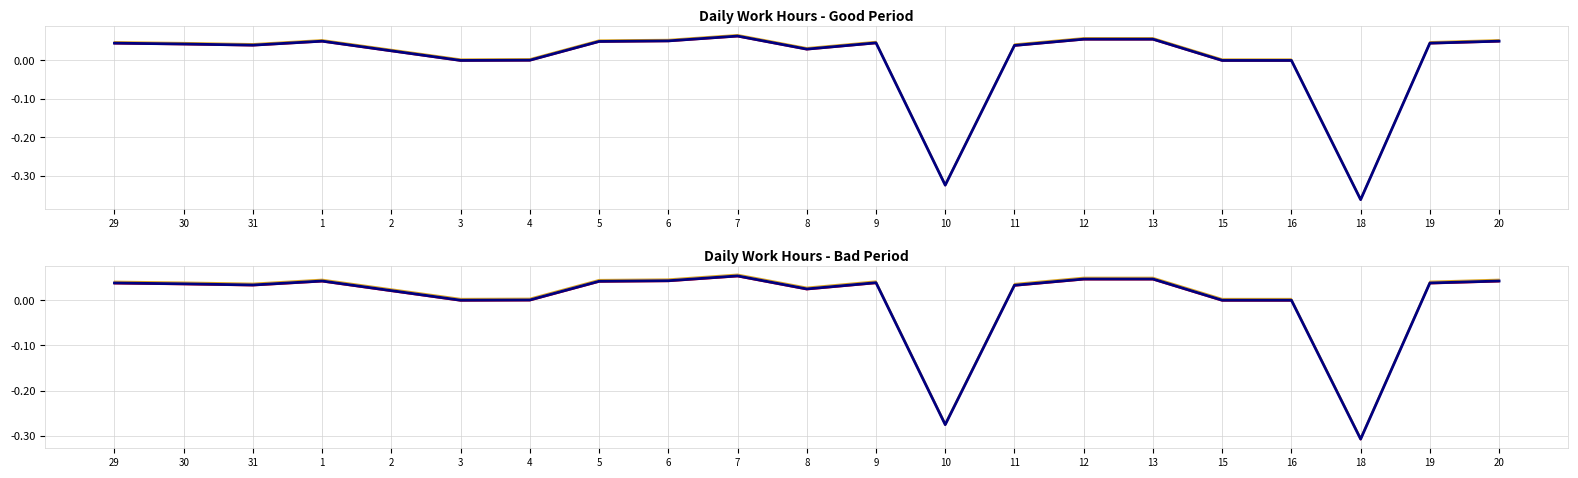

What is the difference between the maximum and minimum values in the Band goldenrod series?

0.4